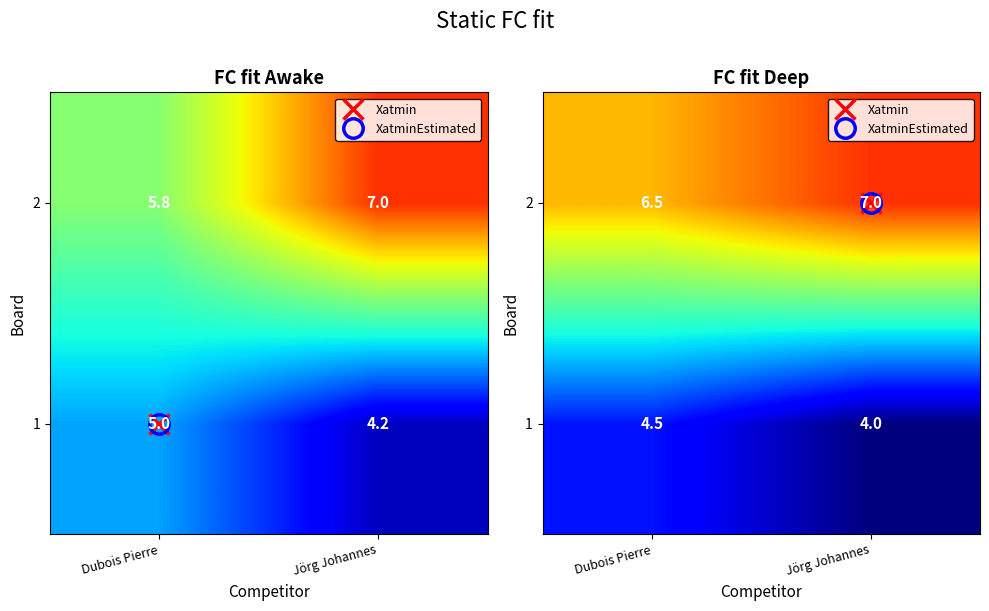

List the labels in order of 2 value, largest first.

Jörg Johannes, Dubois Pierre